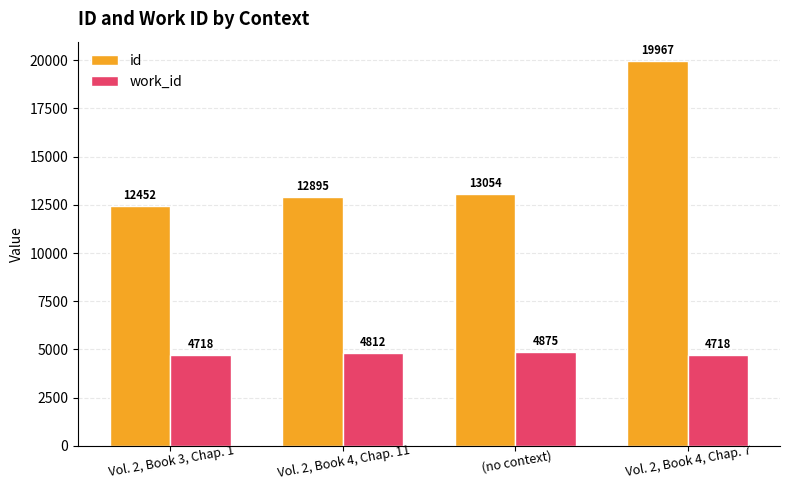

Reading left to right, what are all the values shown in this chart?

id: Vol. 2, Book 3, Chap. 1=12452	Vol. 2, Book 4, Chap. 11=12895	(no context)=13054	Vol. 2, Book 4, Chap. 7=19967
work_id: Vol. 2, Book 3, Chap. 1=4718	Vol. 2, Book 4, Chap. 11=4812	(no context)=4875	Vol. 2, Book 4, Chap. 7=4718